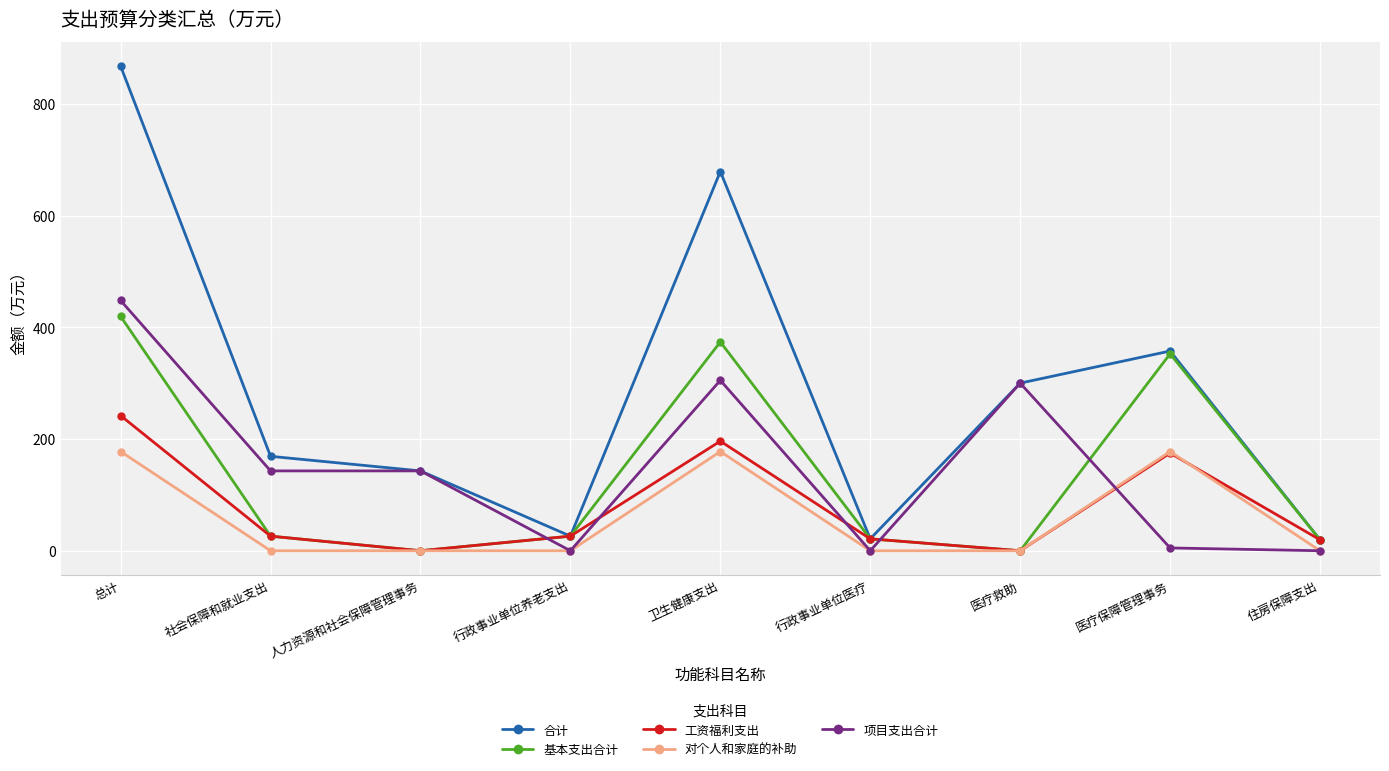

Which series has the largest range (max minus min)?

合计